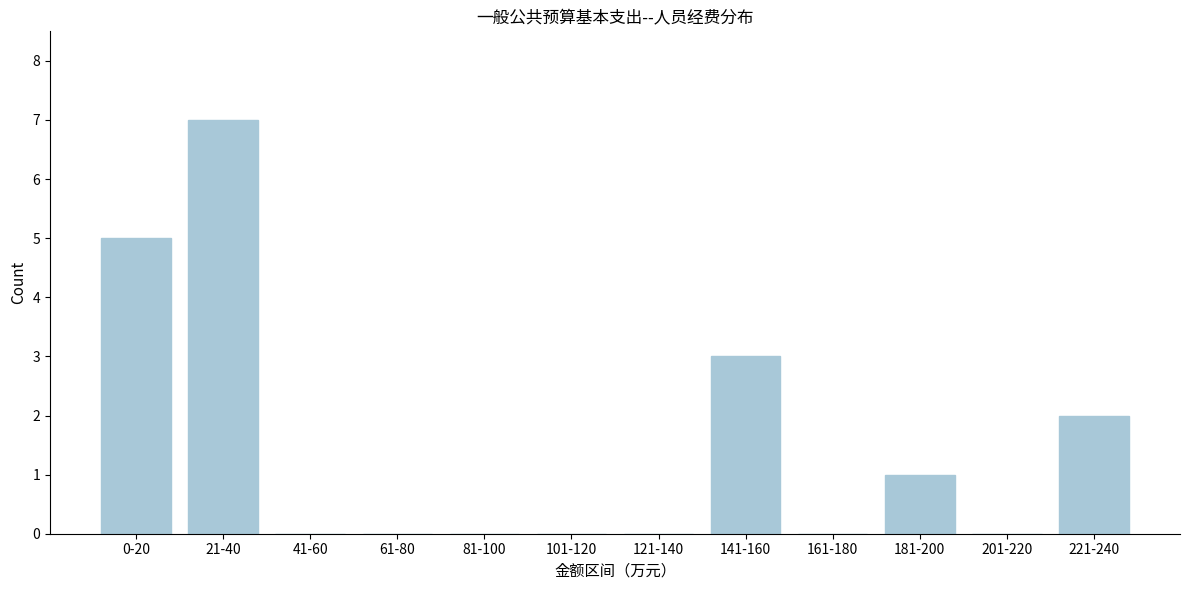

Reading left to right, extract all data points from this chart.

0-20=5	21-40=7	41-60=0	61-80=0	81-100=0	101-120=0	121-140=0	141-160=3	161-180=0	181-200=1	201-220=0	221-240=2